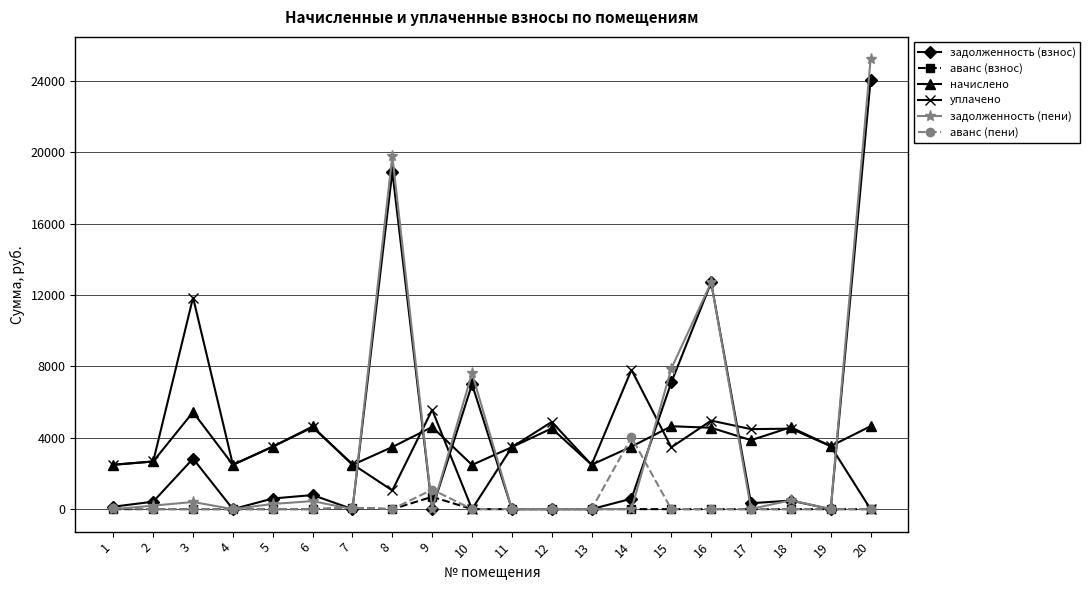

What are all the series names shown in the legend?

задолженность (взнос), аванс (взнос), начислено, уплачено, задолженность (пени), аванс (пени)